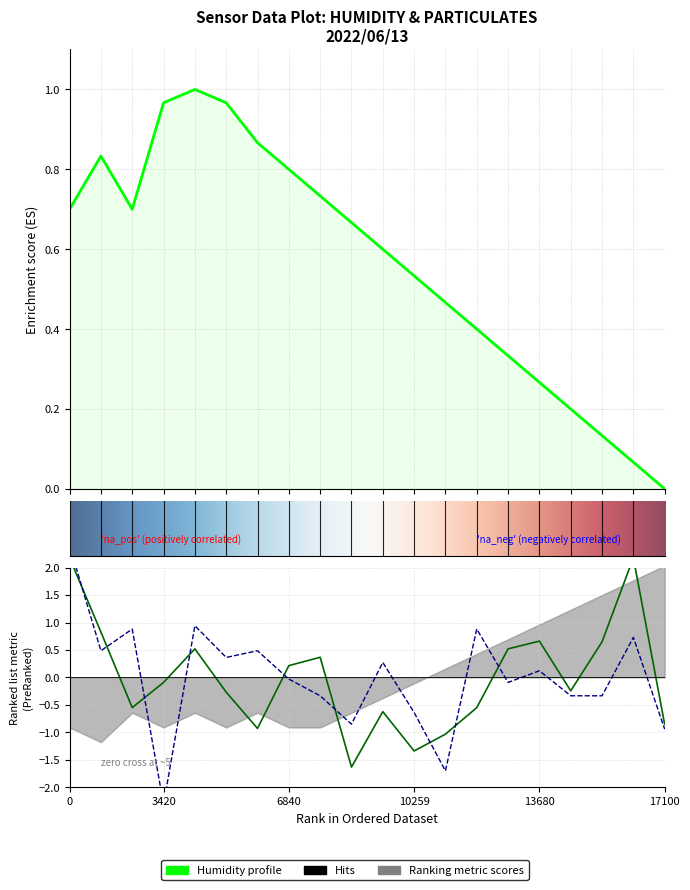

In SDS_P2, how many points are higher than both neighbors (excluding endpoints)?

7